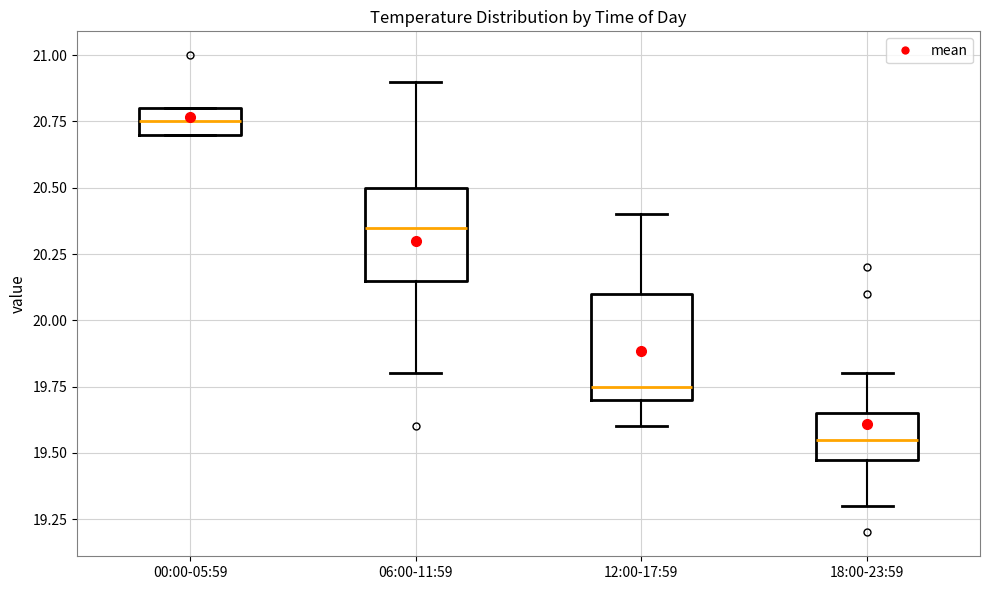

Reading left to right, transcribe this box plot: for each box, give where its median line is, the range the box spans, and where its two whiskers end, as read against the y-axis. The values are not printed on the chart, so give them approximately, as read against the axis.

00:00-05:59: median 20.75, box 20.70 to 20.80, whiskers 20.70 to 20.80
06:00-11:59: median 20.35, box 20.15 to 20.50, whiskers 19.80 to 20.90
12:00-17:59: median 19.75, box 19.70 to 20.10, whiskers 19.60 to 20.40
18:00-23:59: median 19.55, box 19.50 to 19.65, whiskers 19.30 to 19.80